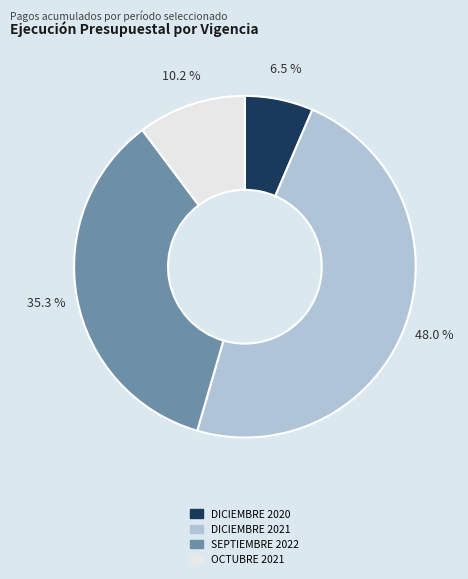

Is it true that DICIEMBRE 2021 is 61% of the pie?

False